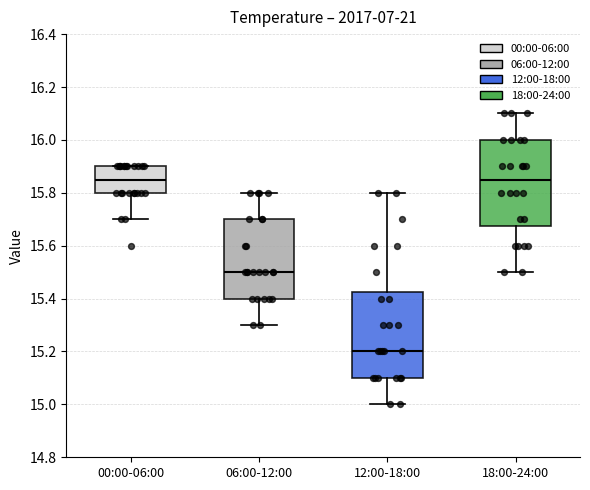

Reading left to right, read every box against the y-axis: the position of its median line, the range the box covers, and the ends of its whiskers. The values are not printed on the chart, so give them approximately, as read against the axis.

00:00-06:00: median 15.86, box 15.80 to 15.90, whiskers 15.70 to 15.90
06:00-12:00: median 15.50, box 15.40 to 15.70, whiskers 15.30 to 15.80
12:00-18:00: median 15.20, box 15.10 to 15.42, whiskers 15.00 to 15.80
18:00-24:00: median 15.86, box 15.68 to 16.00, whiskers 15.50 to 16.10